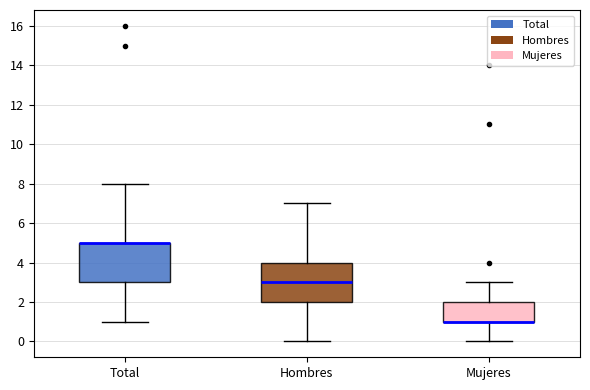

Reading left to right, transcribe this box plot: for each box, give where its median line is, the range the box spans, and where its two whiskers end, as read against the y-axis. The values are not printed on the chart, so give them approximately, as read against the axis.

Total: median 5 (drawn on the box's upper edge), box 3 to 5, whiskers 1 to 8
Hombres: median 3, box 2 to 4, whiskers 0 to 7
Mujeres: median 1 (drawn on the box's lower edge), box 1 to 2, whiskers 0 to 3